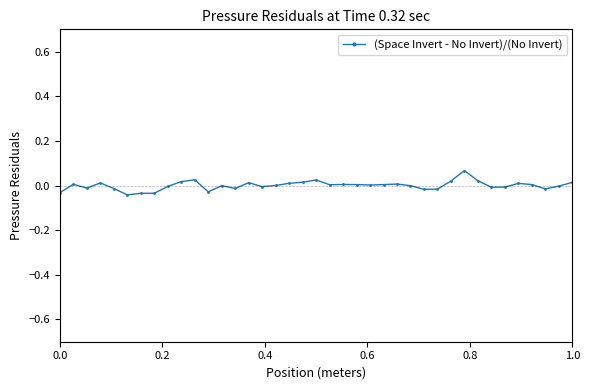

True or false: there are more than 1 points higher than both neighbors.

True